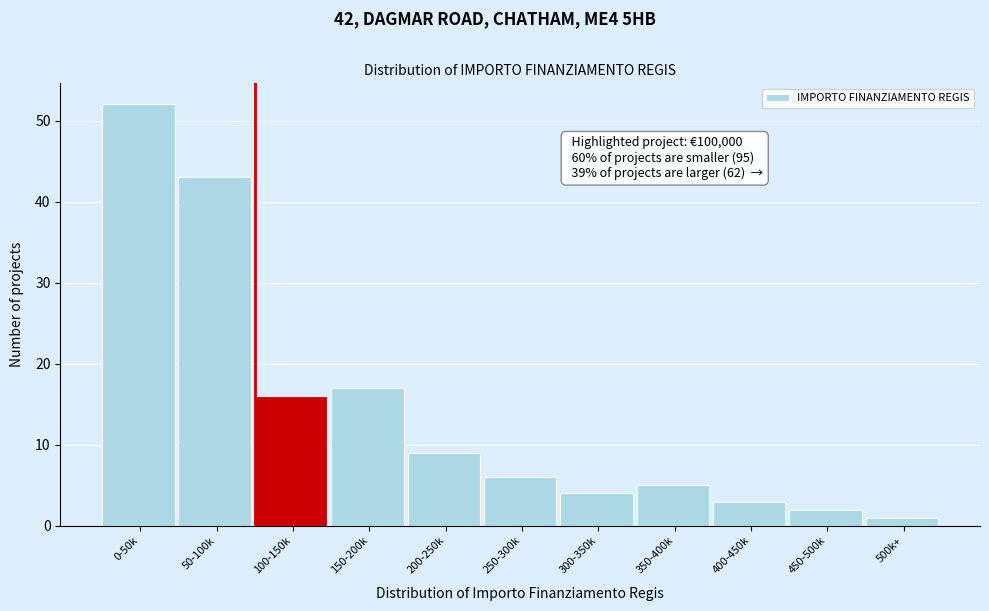

Reading right to left, what are all the values shown in this chart?

500k+=1	450-500k=2	400-450k=3	350-400k=5	300-350k=4	250-300k=6	200-250k=9	150-200k=17	100-150k=16	50-100k=43	0-50k=52